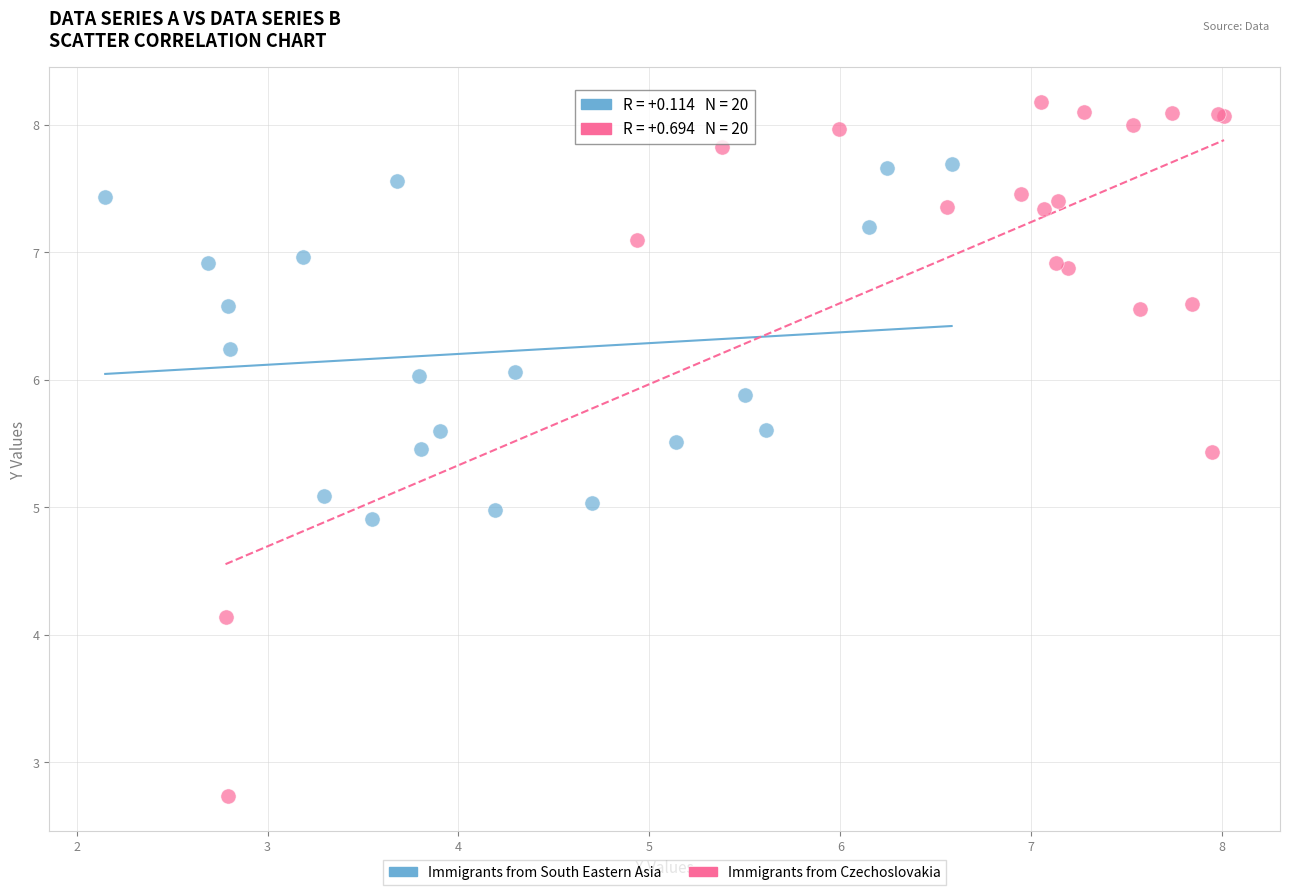

Which series has the widest spread of Y values?

Immigrants from Czechoslovakia